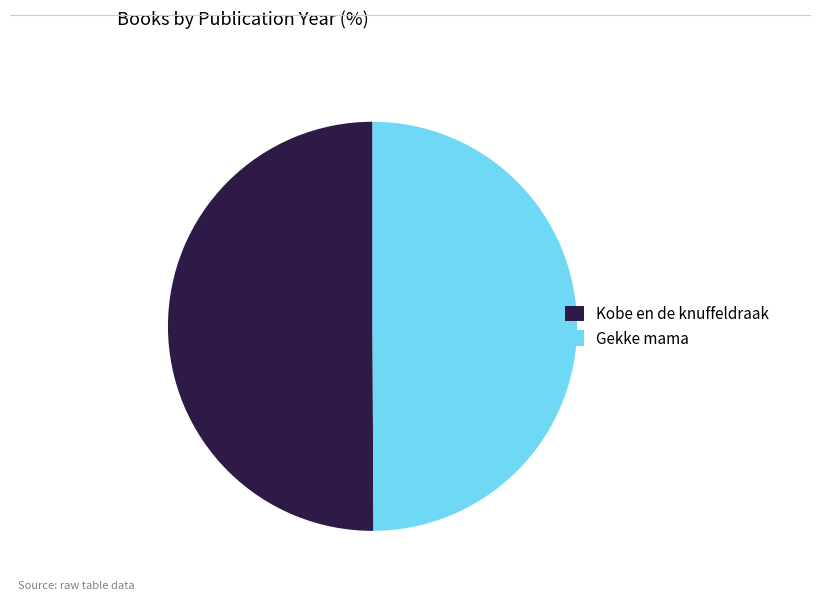

Count the number of slices in the pie.

2